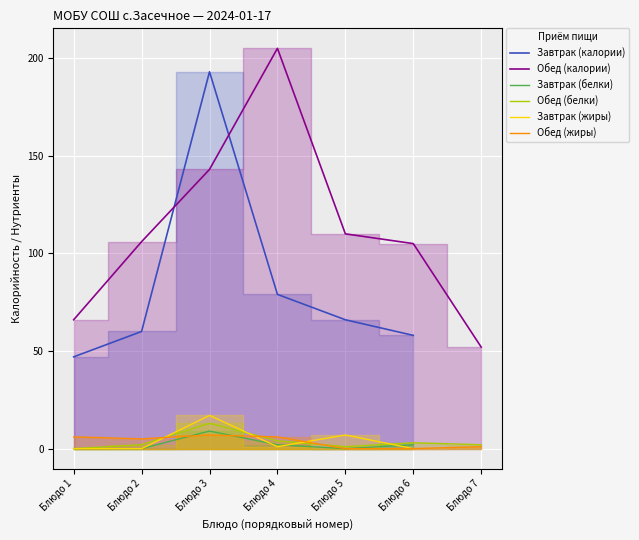

Rank the series by their maximum value, from highest to lowest.

Обед (калории), Завтрак (калории), Завтрак (жиры), Обед (белки), Завтрак (белки), Обед (жиры)